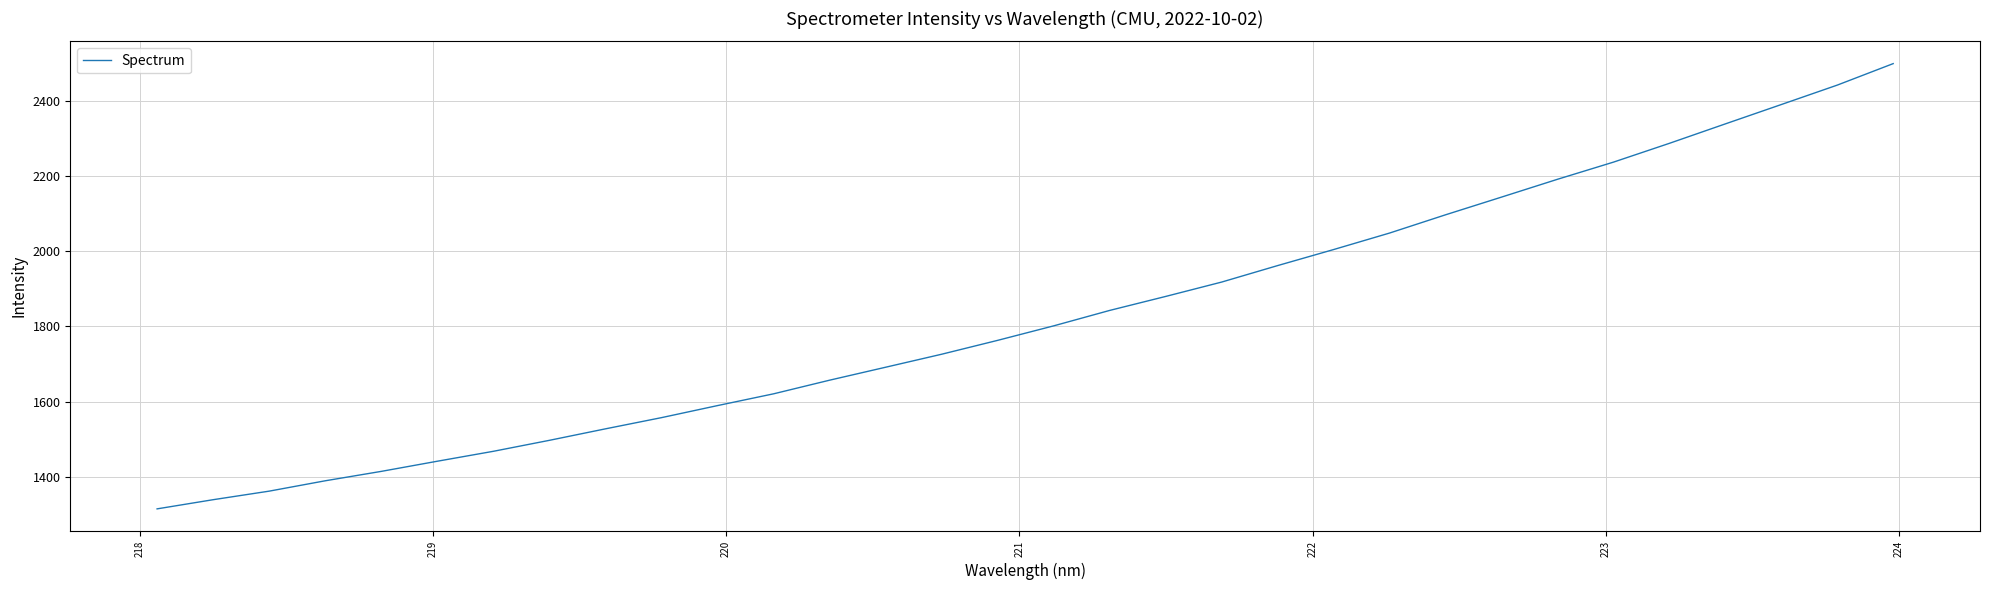

True or false: the data has more than 0 interior local peaks.

False